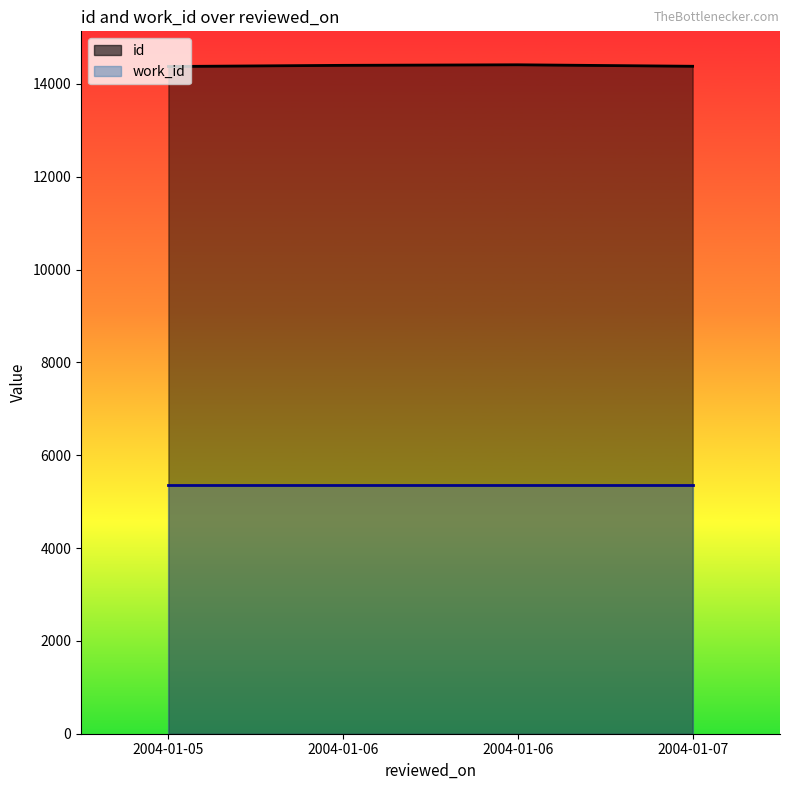

Count the number of data series in this chart.

2